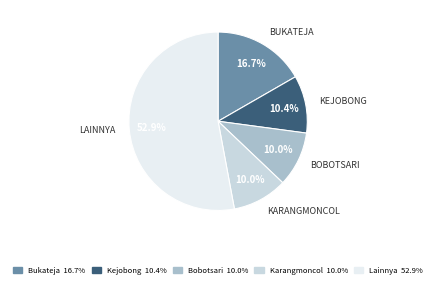

Is there a majority slice in this chart?

Yes